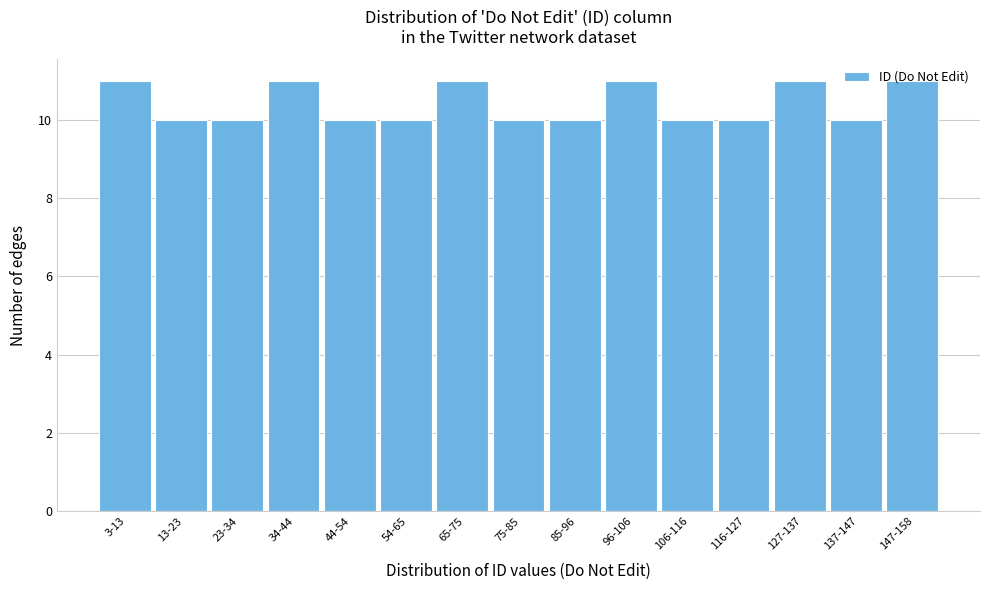

What is the label of the 8th bar from the right?

75-85